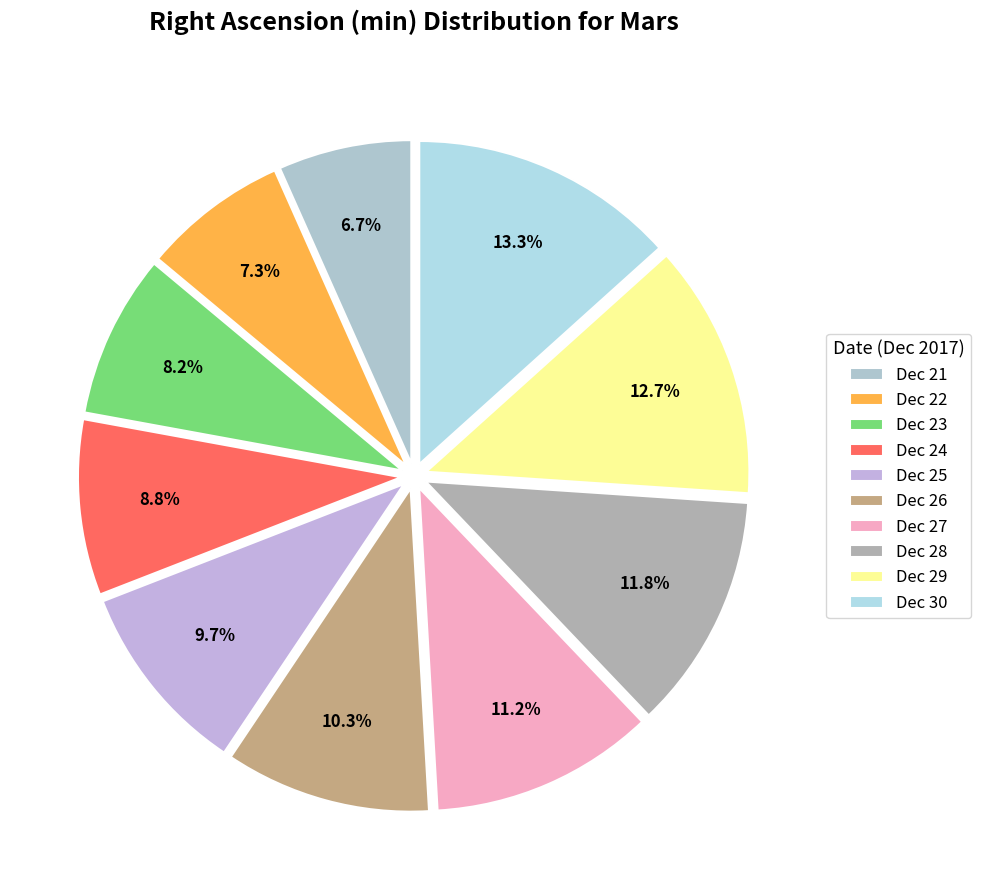

Count the number of slices in the pie.

10